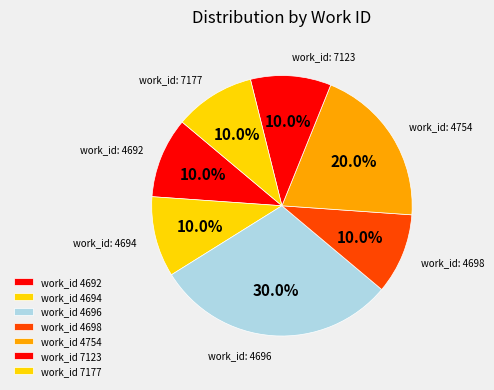

Count the number of slices in the pie.

7